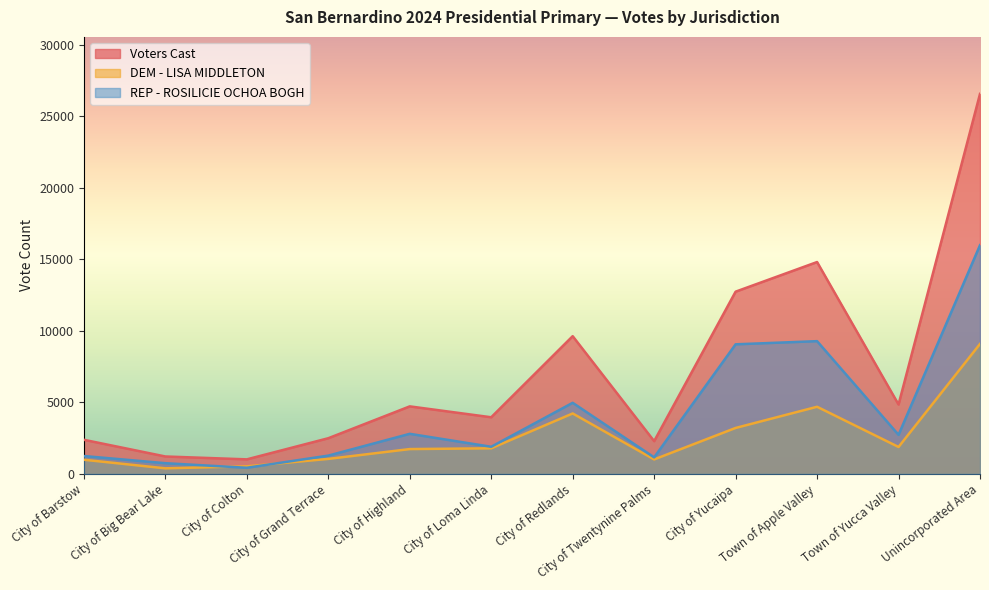

How many lines are shown in the chart?

3